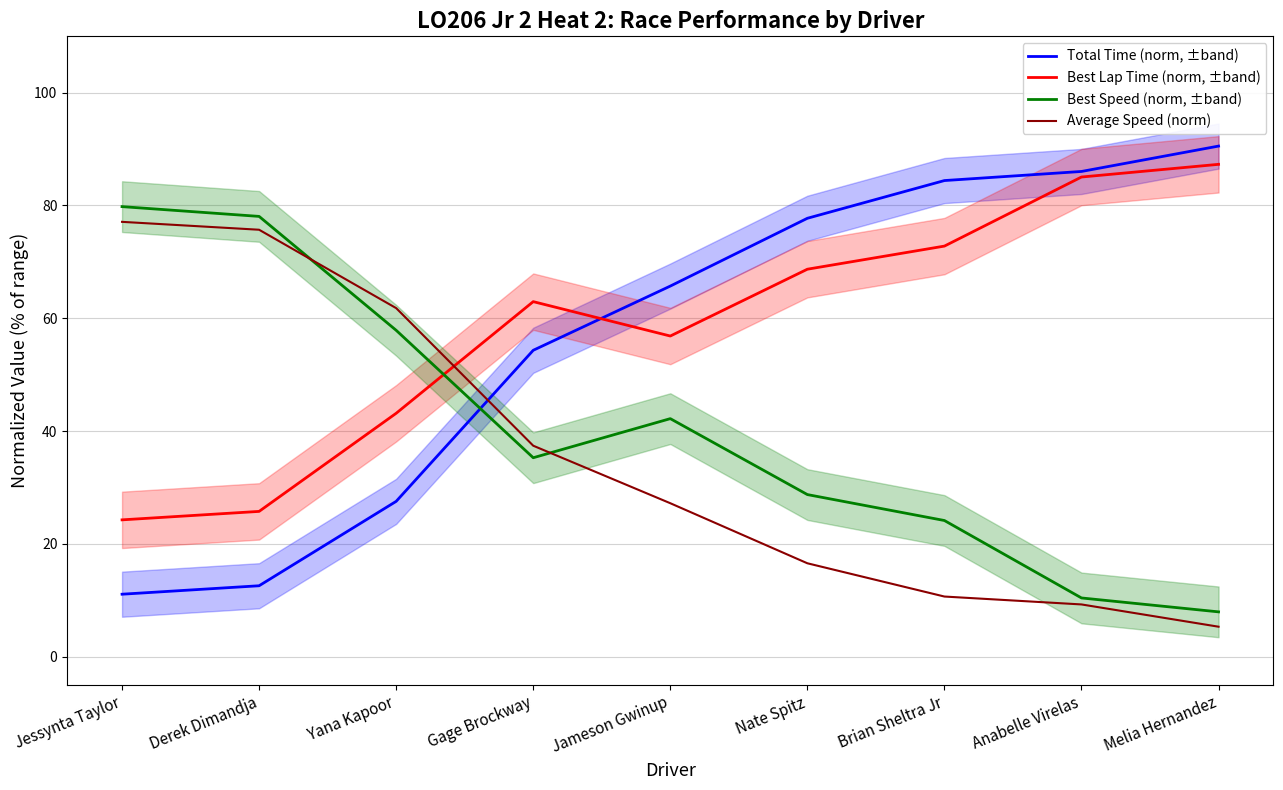

Is it true that Best Lap Time (norm, ±band) equals 24.2 at Jessynta Taylor?

True